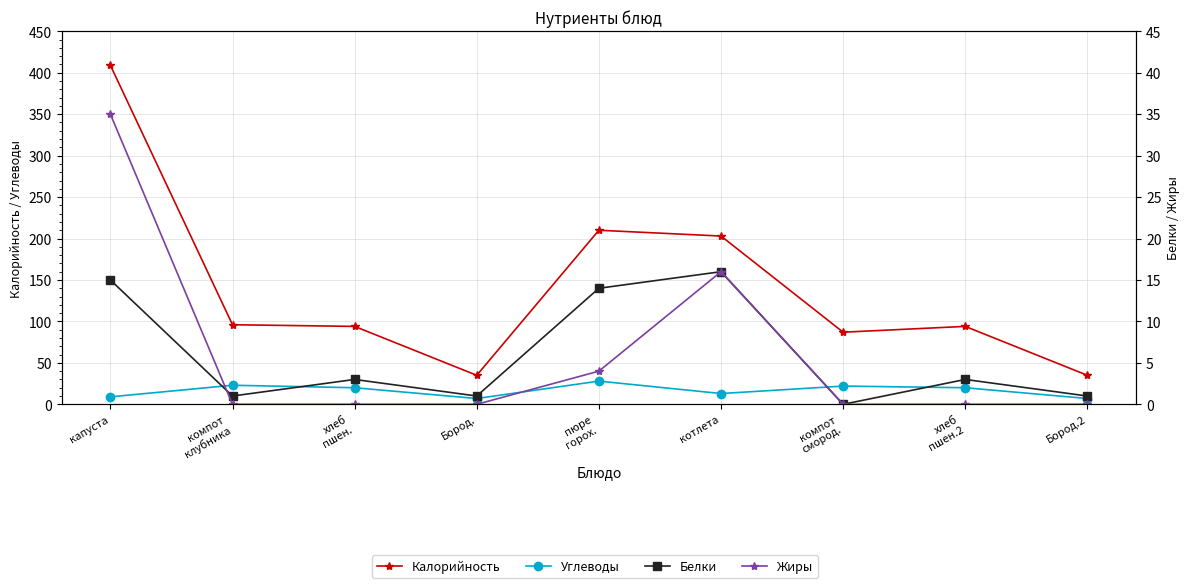

True or false: Жиры has more than 1 points higher than both neighbors.

False